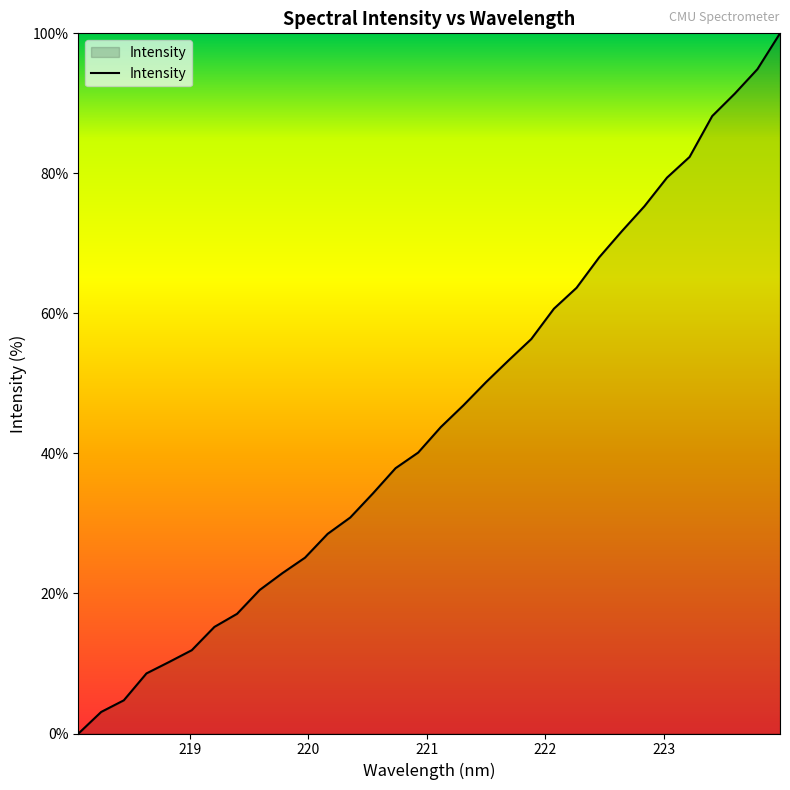

What is the maximum value shown in the chart?

100.0